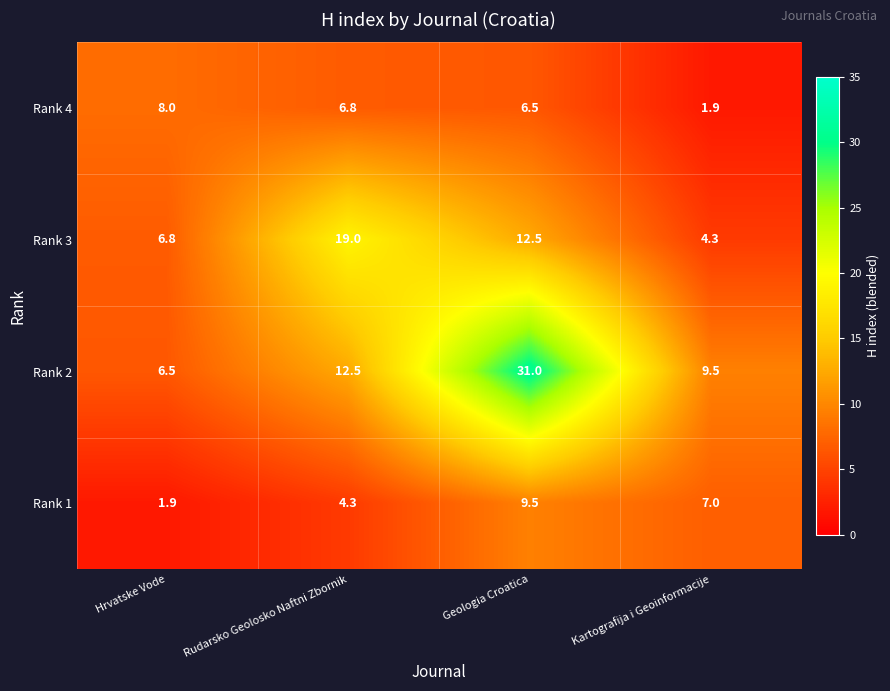

Reading right to left, what are all the values shown in this chart?

Rank 4: 1.9	6.5	6.8	8.0
Rank 3: 4.3	12.5	19.0	6.8
Rank 2: 9.5	31.0	12.5	6.5
Rank 1: 7.0	9.5	4.3	1.9